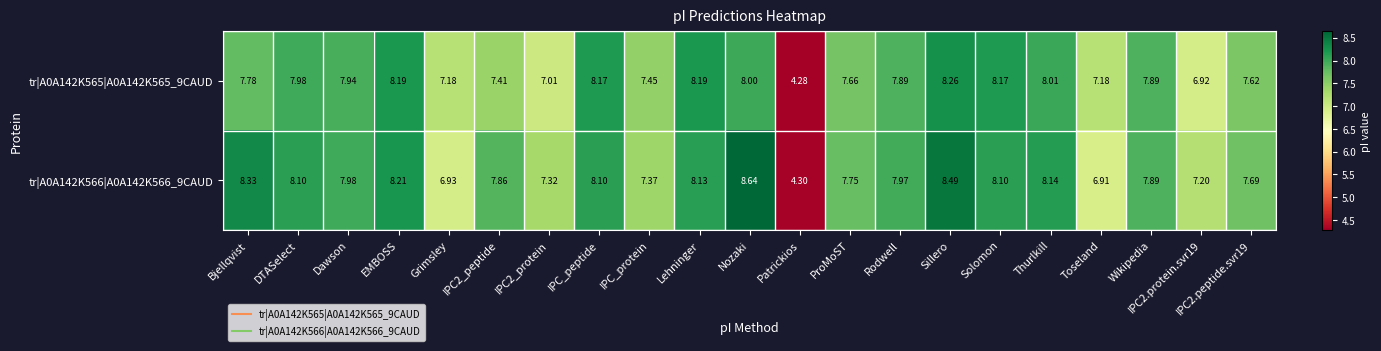

How many data points does each series have?

21